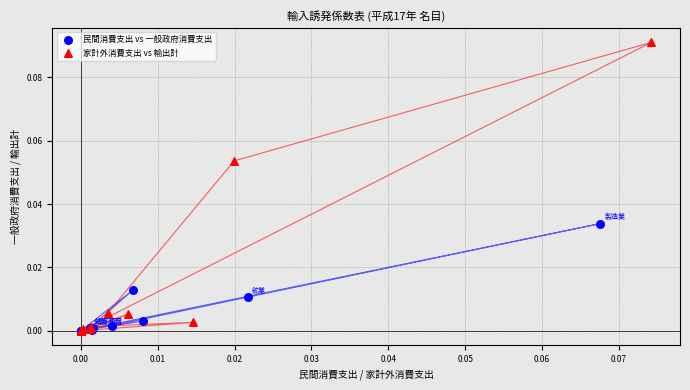

Which series has the largest Y range (max minus min)?

家計外消費支出 vs 輸出計